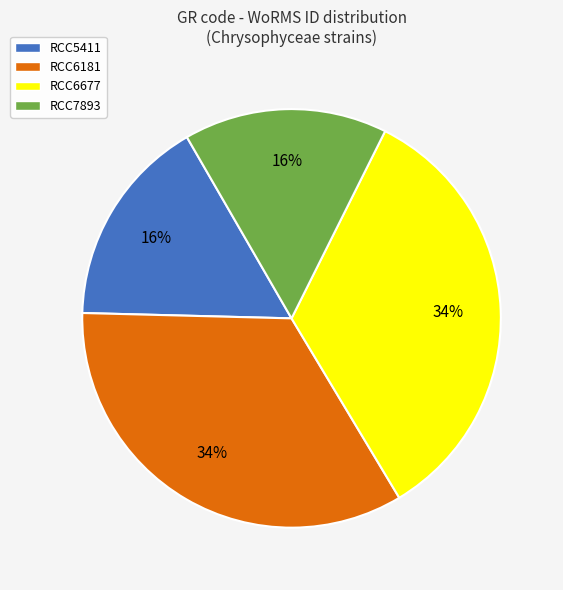

How many slices are in this pie chart?

4